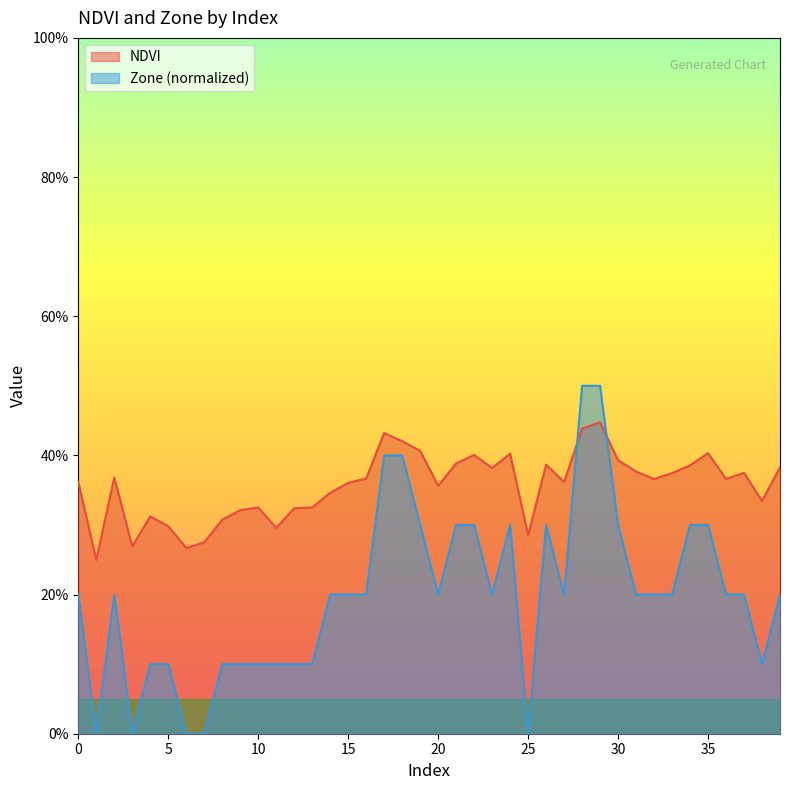

What is the sum of the NDVI values at 7 and 14?

0.6